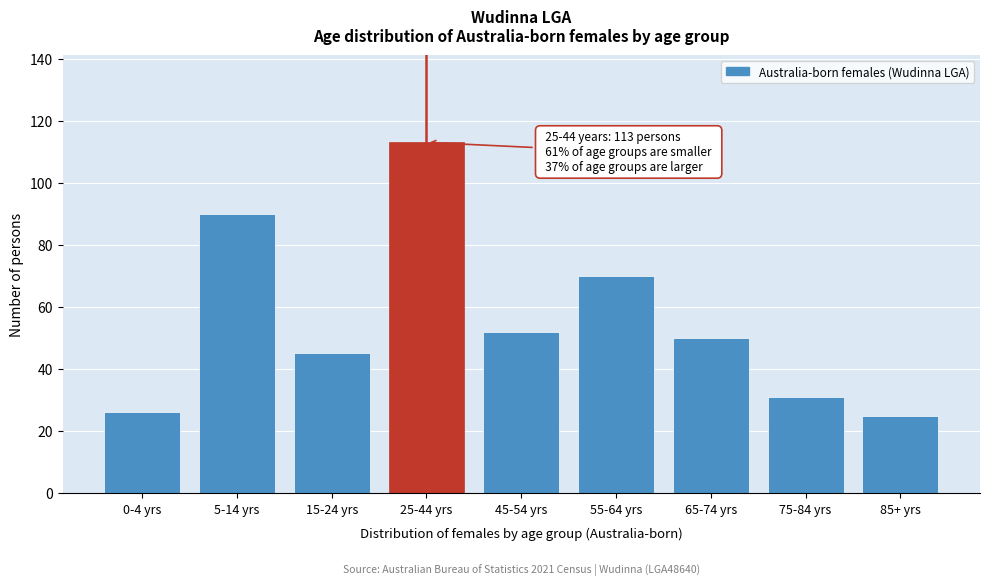

Reading right to left, extract all data points from this chart.

25	31	50	70	52	113	45	90	26